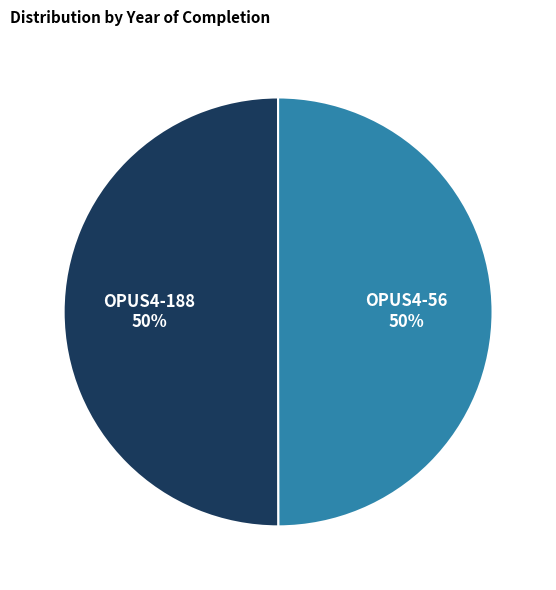

To the nearest percent, what is the combined percentage of OPUS4-56 and OPUS4-188?

100%